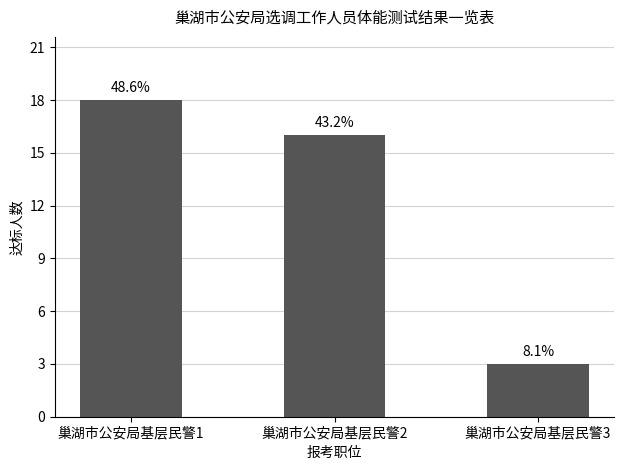

At which label does the data first exceed 16?

巢湖市公安局基层民警1